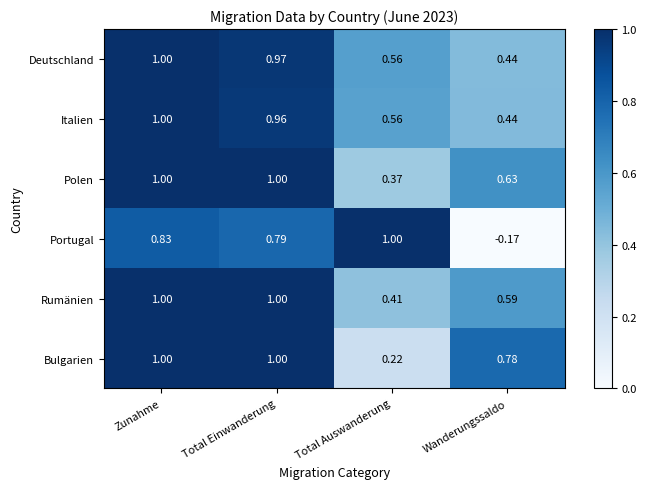

List the labels in order of Portugal value, largest first.

Total Auswanderung, Zunahme, Total Einwanderung, Wanderungssaldo